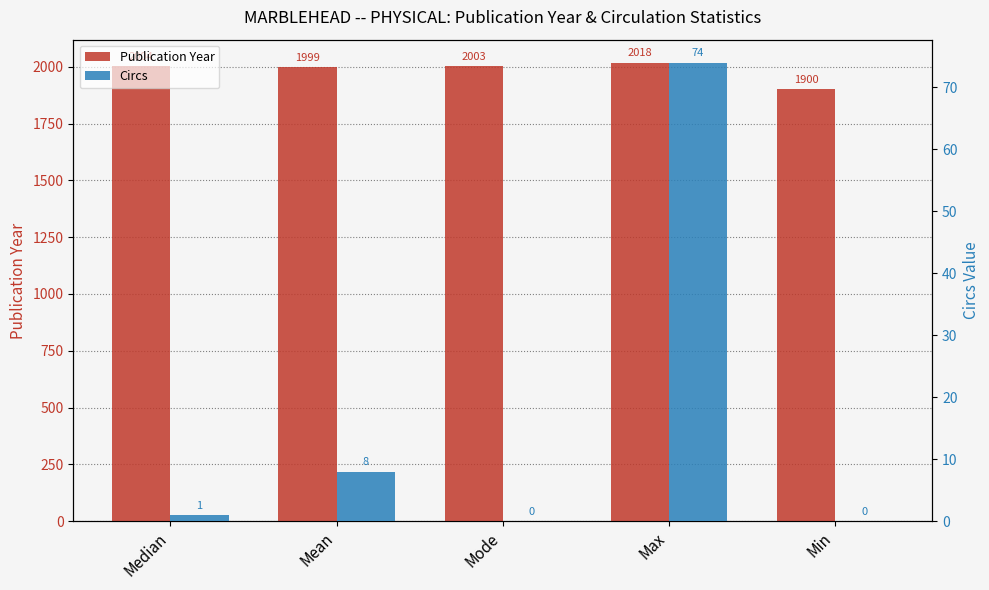

What is the label of the 4th bar from the left?

Max